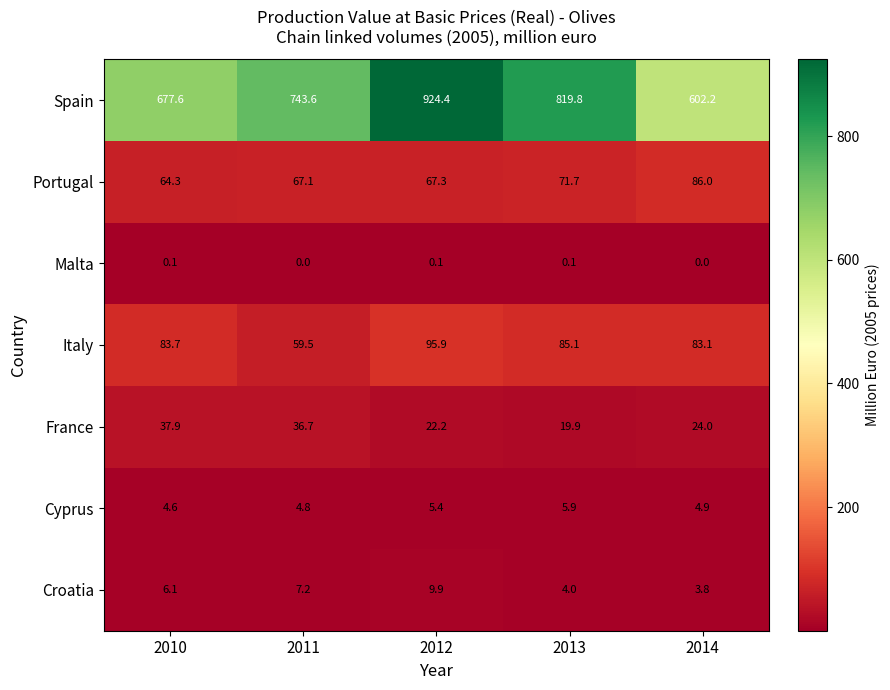

What is the maximum value shown in the chart?

924.4